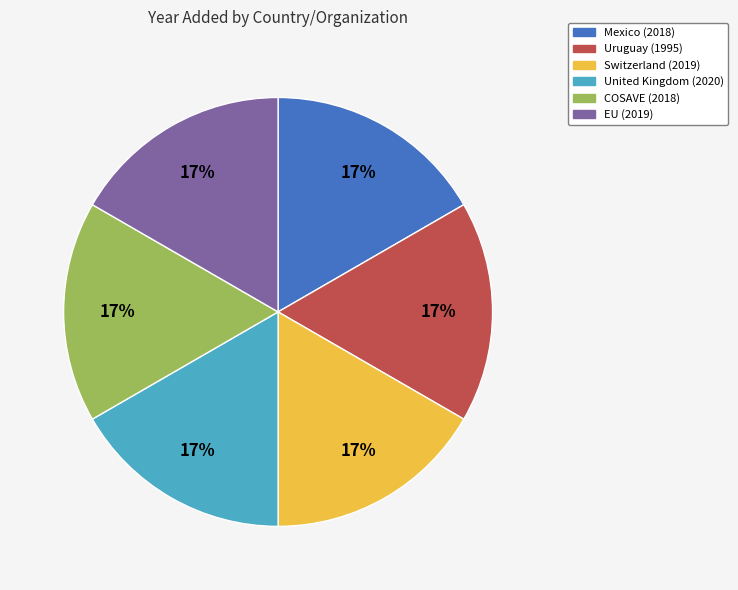

To the nearest percent, what percentage of the pie is COSAVE?

17%